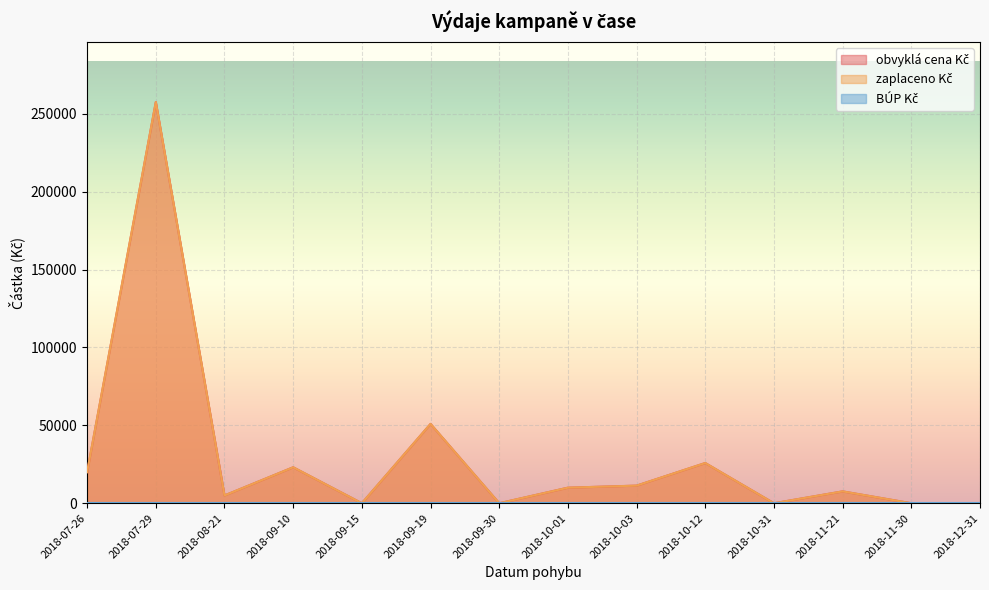

What is the highest value of the zaplaceno Kč series?

257573.0